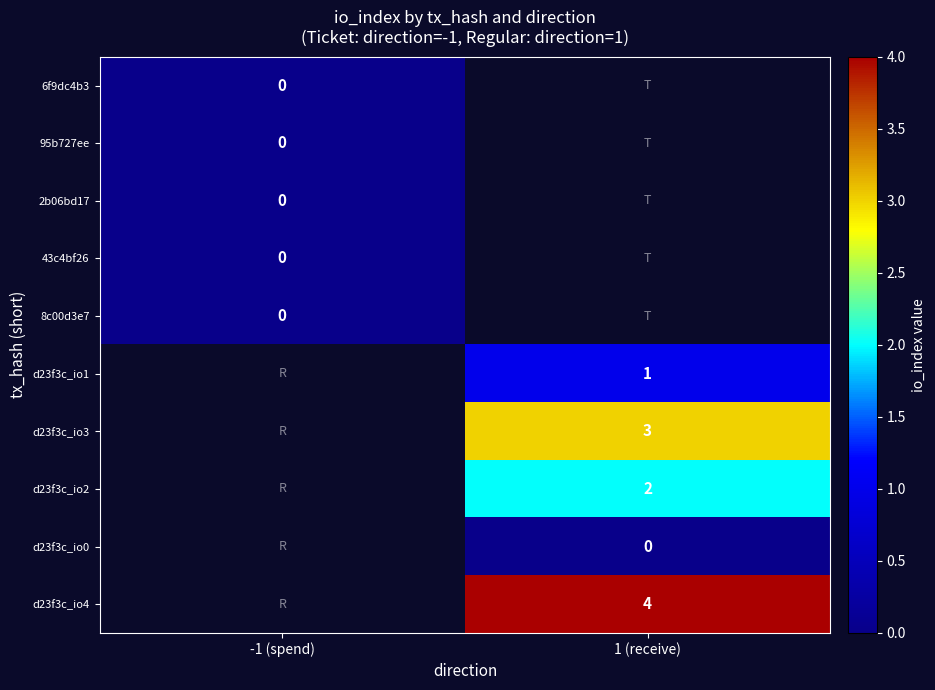

How many data points does each series have?

2